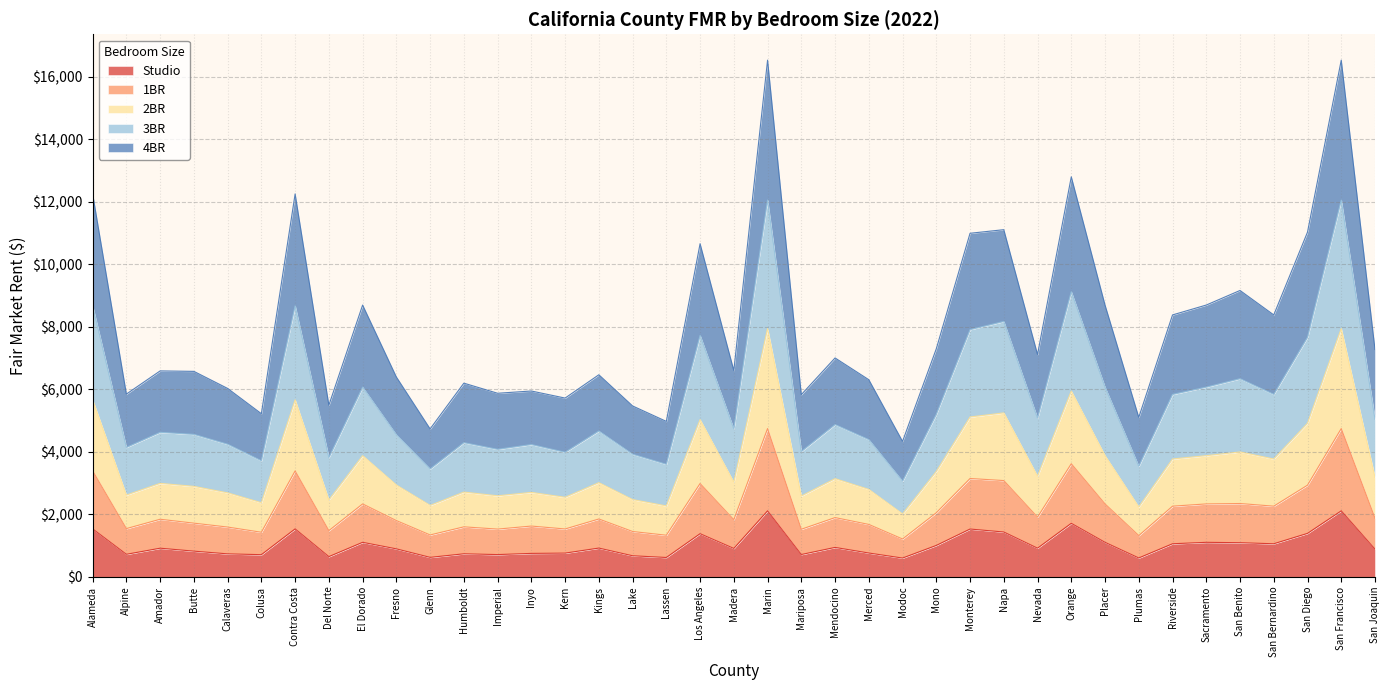

Does the chart have visible grid lines?

Yes